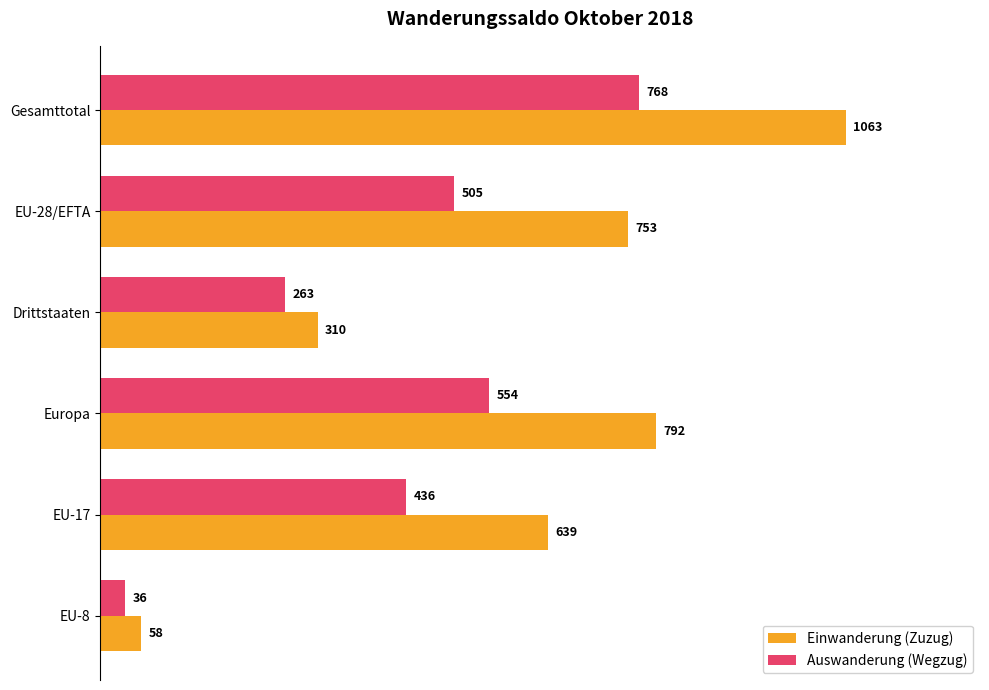

Is it true that Auswanderung (Wegzug) equals 749 at EU-17?

False